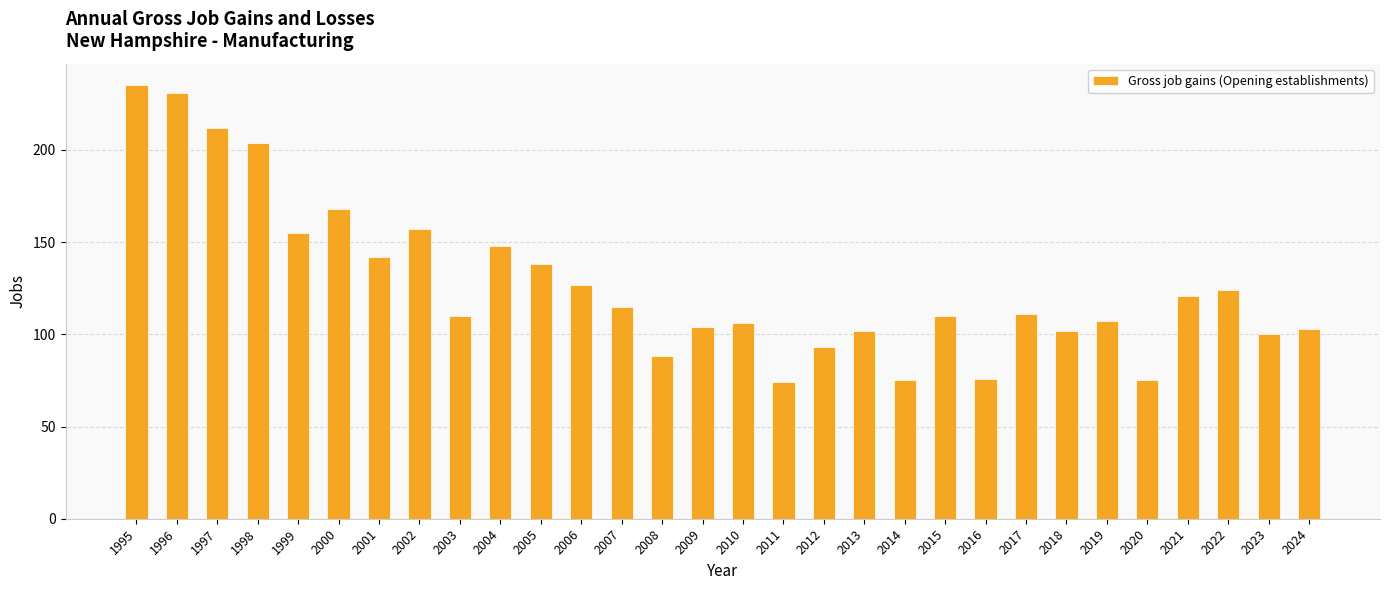

Read the value at 2000.

168